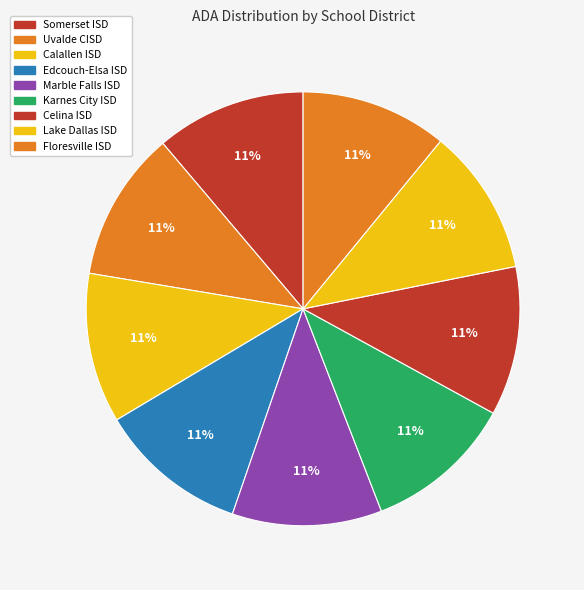

Is Somerset ISD the majority of the pie?

No